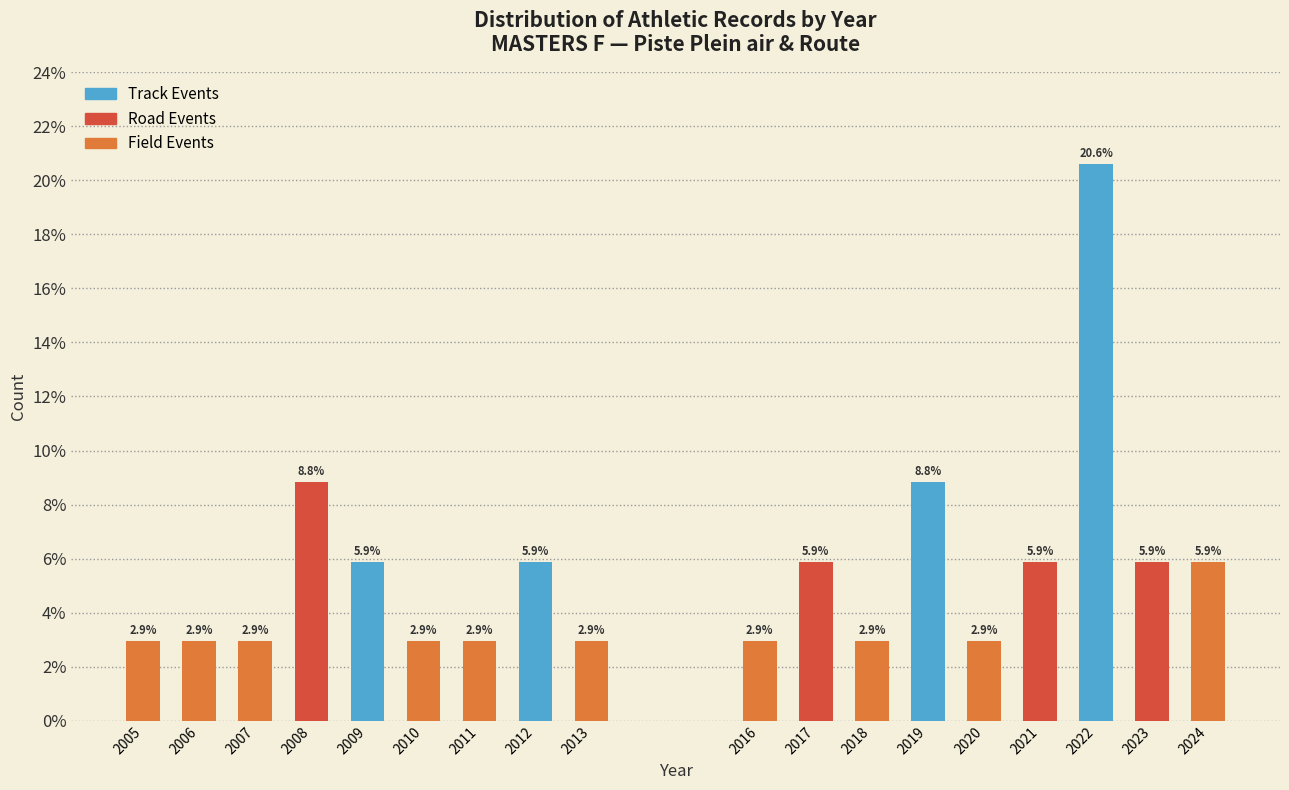

Reading left to right, transcribe all the data shown in this chart.

2.9	2.9	2.9	8.8	5.9	2.9	2.9	5.9	2.9	2.9	5.9	2.9	8.8	2.9	5.9	20.6	5.9	5.9